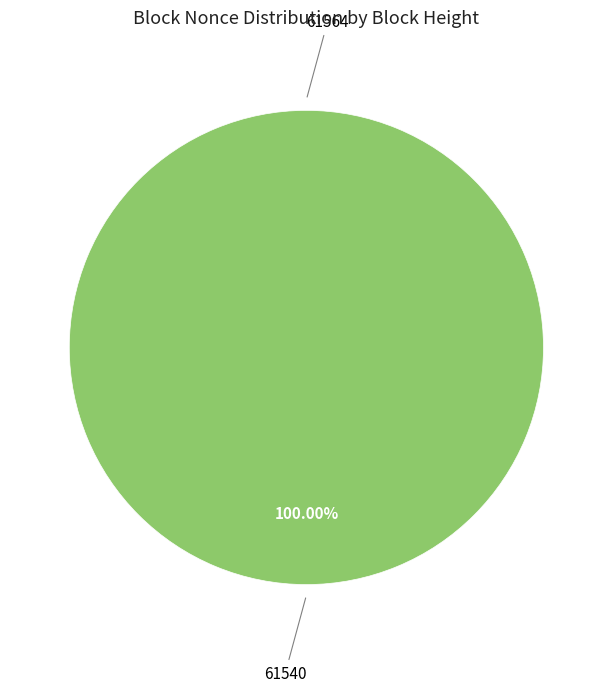

True or false: 61564 accounts for 1% of the total.

False